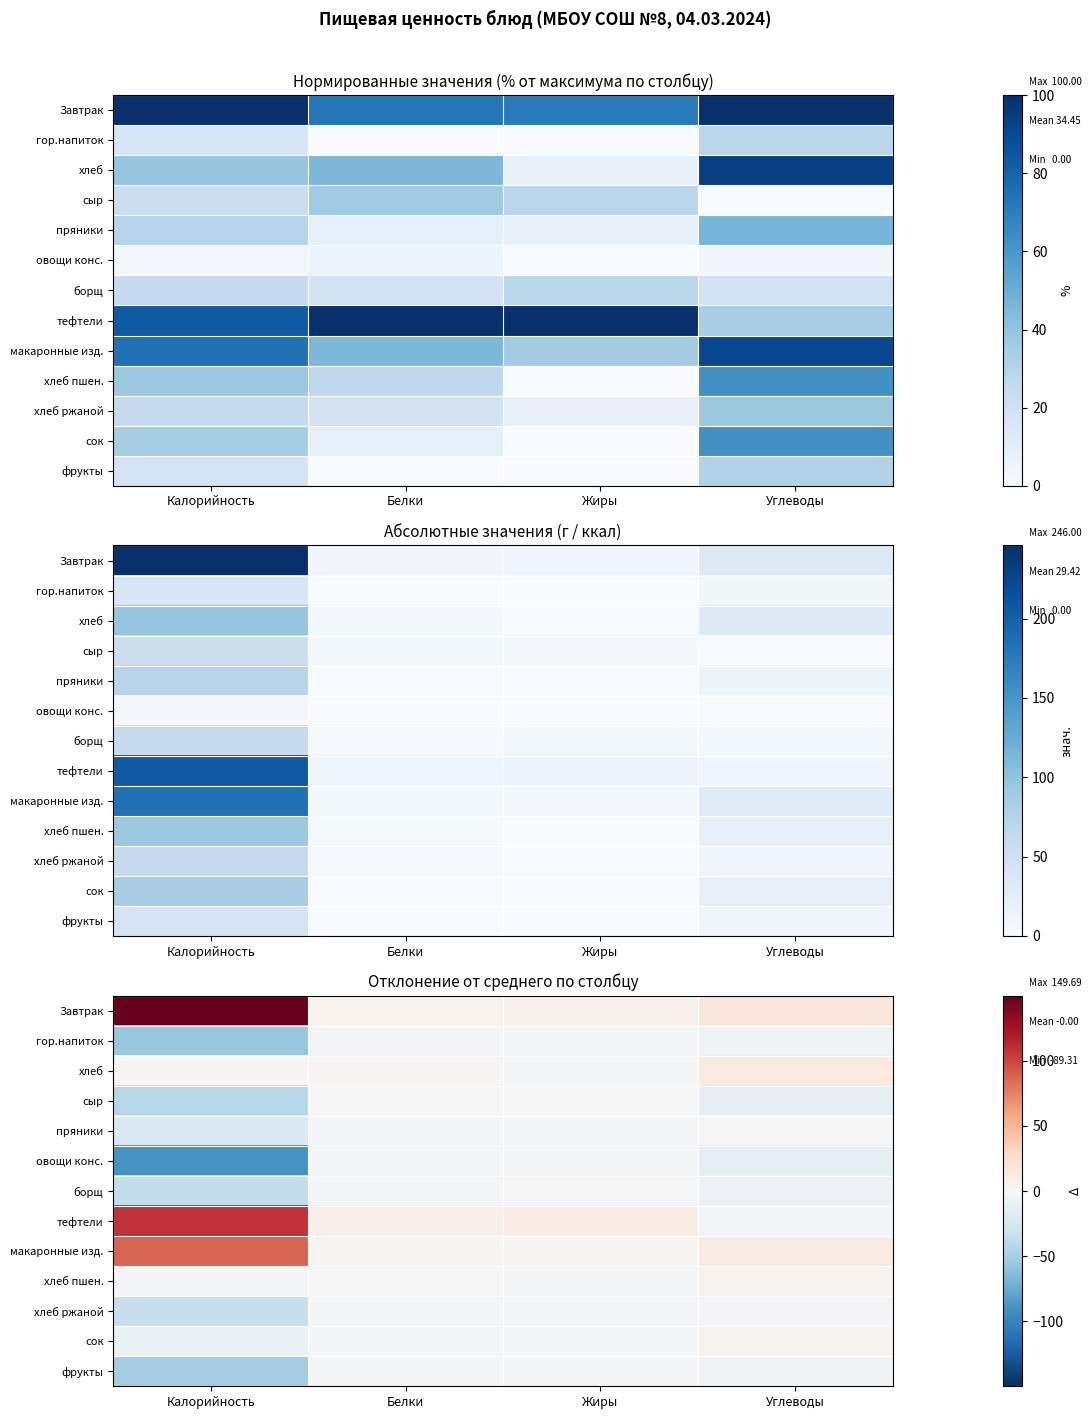

What is the sum of all борщ values?

-45.7